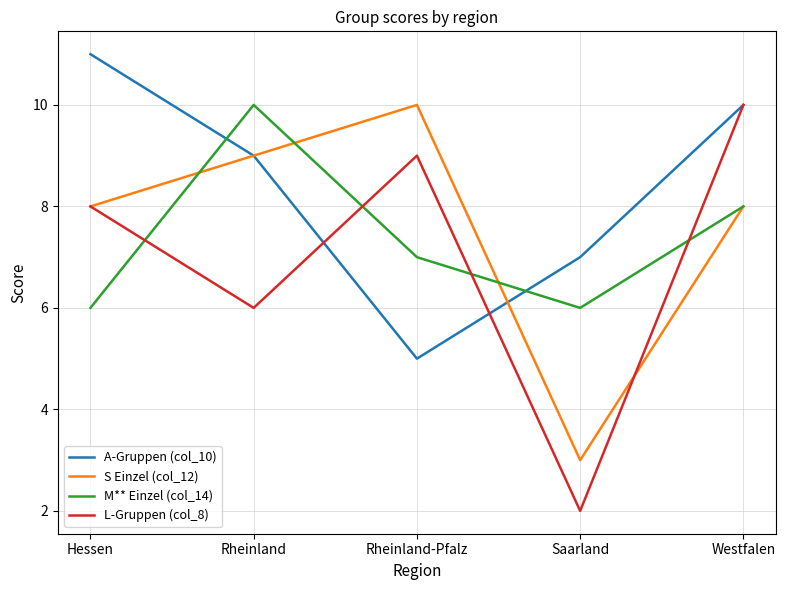

Which series has the largest range (max minus min)?

L-Gruppen (col_8)